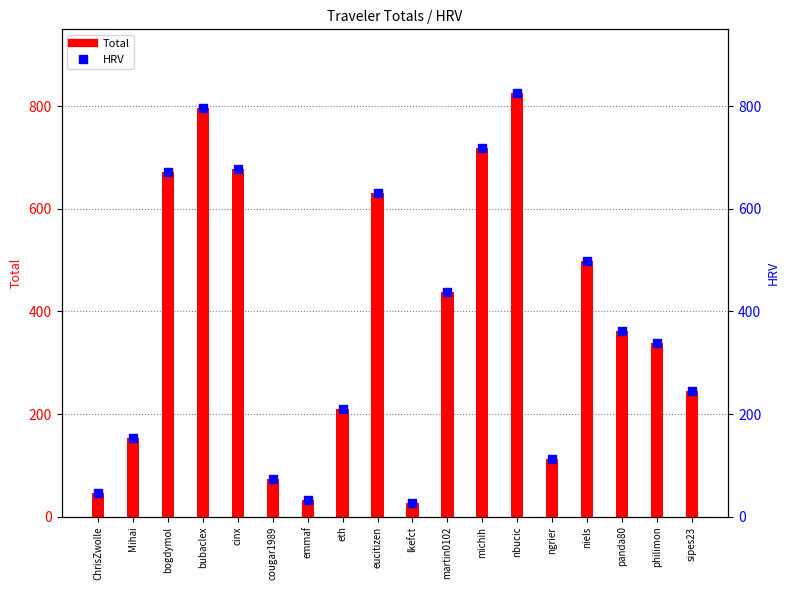

At how many categories does at least one series exceed 351?

9